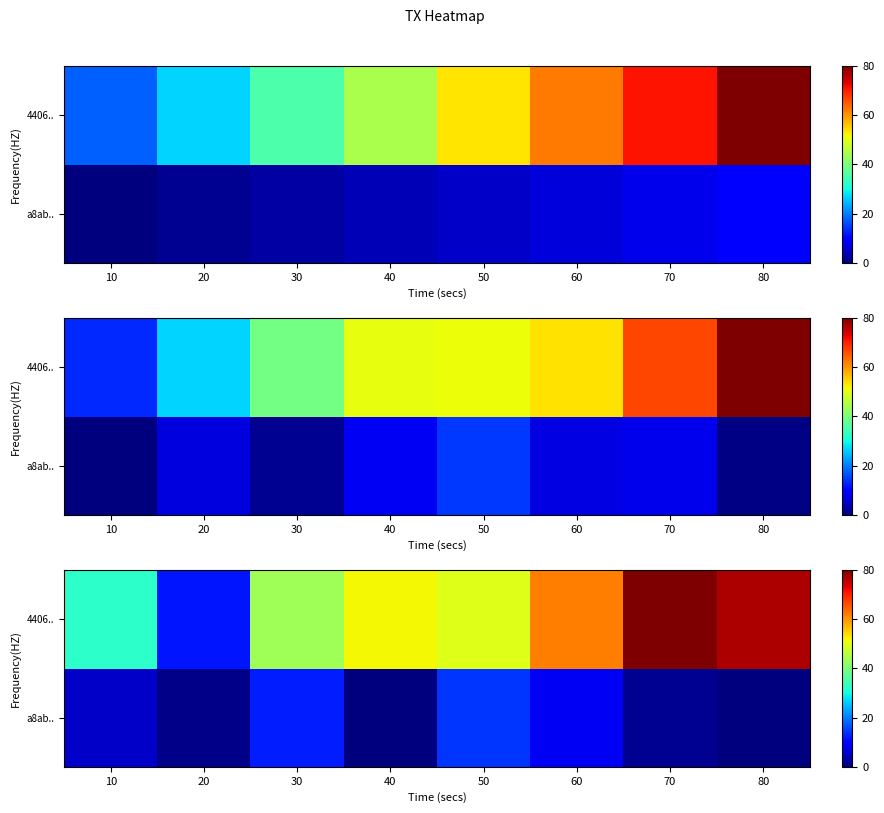

The a8ab.. series shows 5.2 at 30. True or false?

False